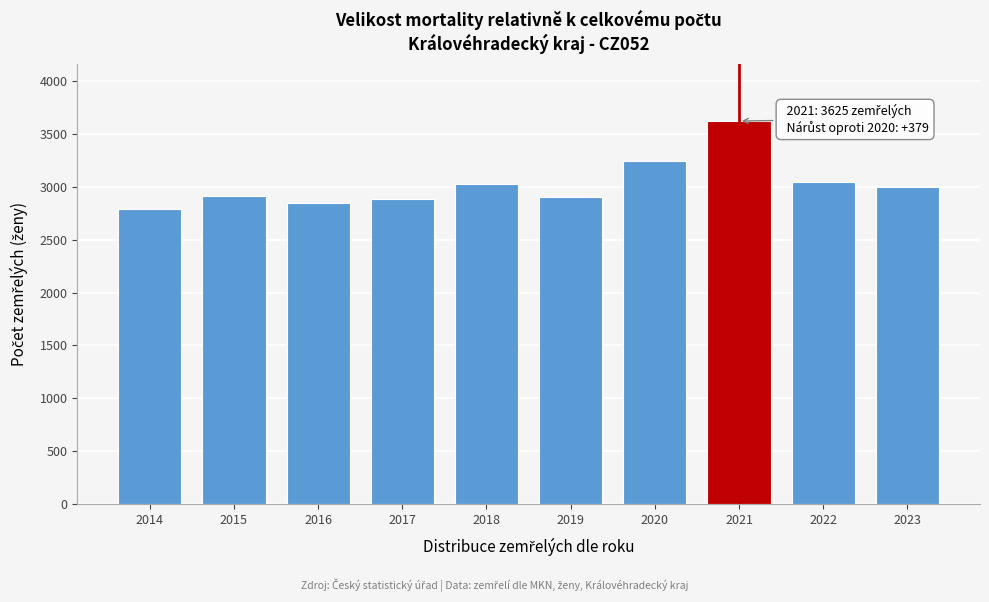

True or false: the data shows 3002 at 2023.

True